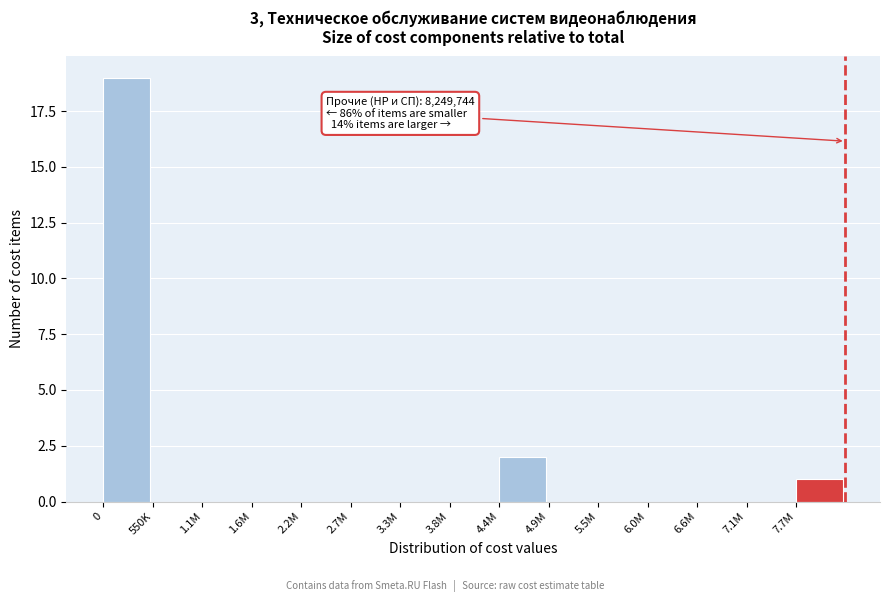

Reading left to right, extract all data points from this chart.

0=19	550K=0	1.1M=0	1.6M=0	2.2M=0	2.7M=0	3.3M=0	3.8M=0	4.4M=2	4.9M=0	5.5M=0	6.0M=0	6.6M=0	7.1M=0	7.7M=1